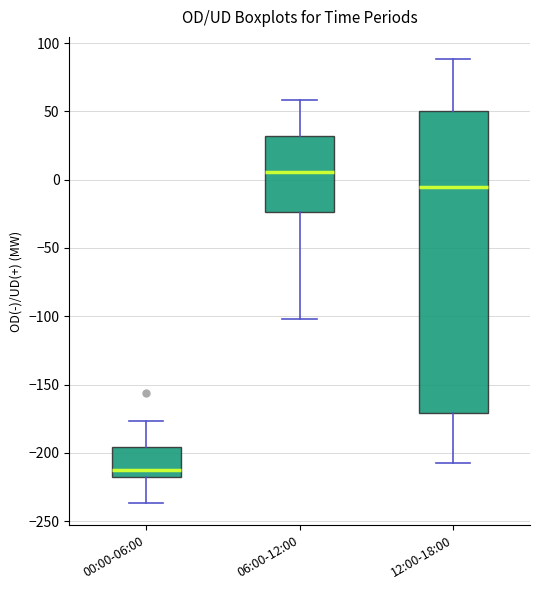

Reading left to right, read every box against the y-axis: the position of its median line, the range the box covers, and the ends of its whiskers. The values are not printed on the chart, so give them approximately, as read against the axis.

00:00-06:00: median -215, box -220 to -195, whiskers -235 to -175
06:00-12:00: median 5, box -25 to 30, whiskers -100 to 60
12:00-18:00: median -5, box -170 to 50, whiskers -210 to 90